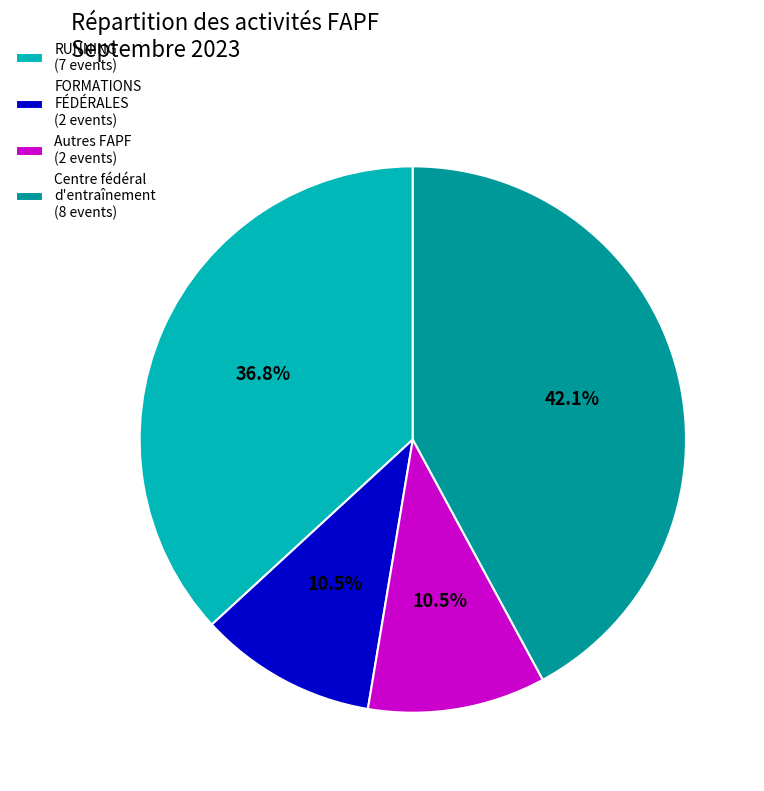

Is there any slice that represents more than half of the pie?

No